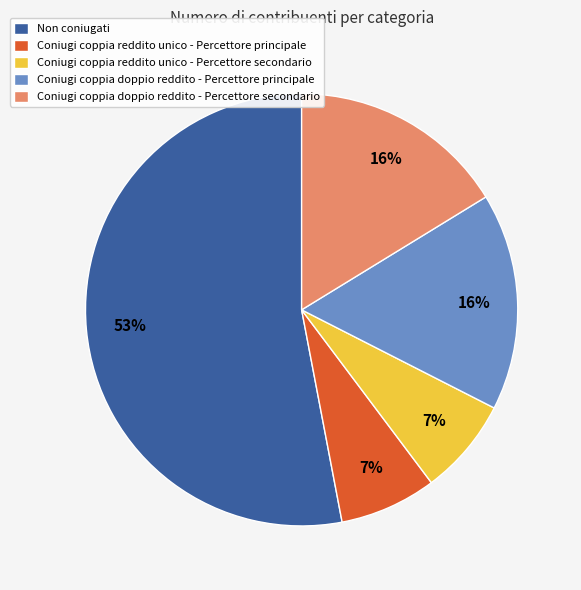

Combined, do Coniugi coppia doppio reddito - Percettore principale and Coniugi coppia reddito unico - Percettore principale account for over 50%?

No